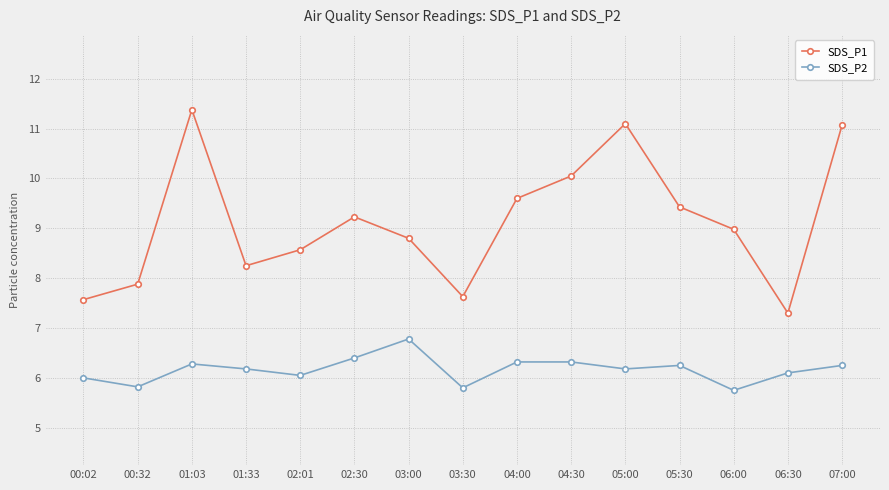

Rank the series at 00:32 from lowest to highest value.

SDS_P2, SDS_P1